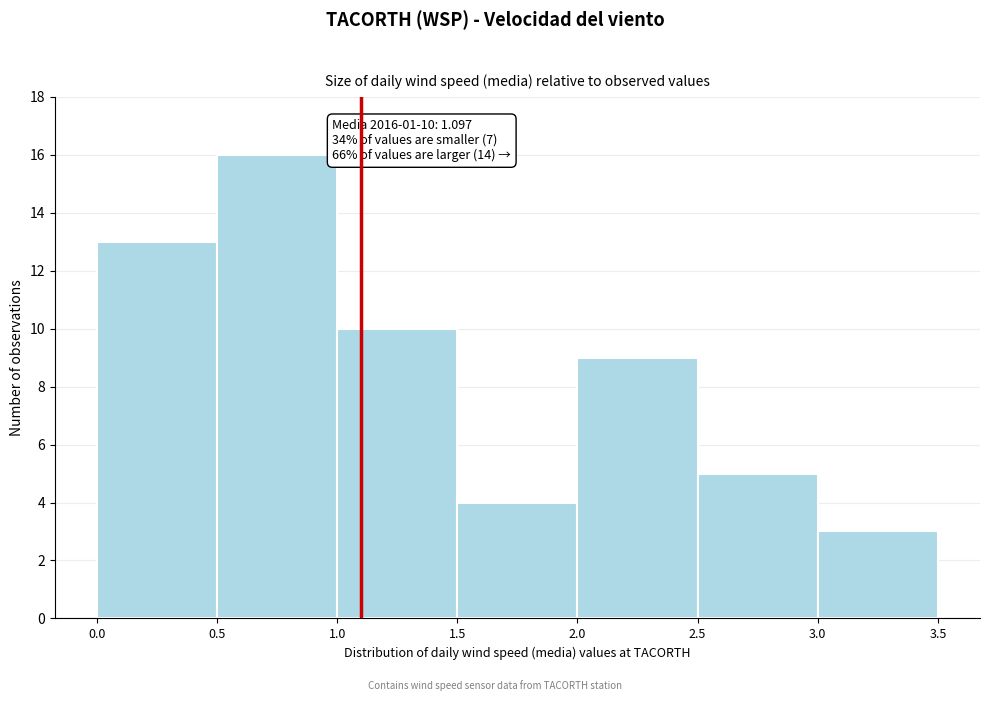

Over which range of the x-axis is the bar tallest?

0.5 to 1.0